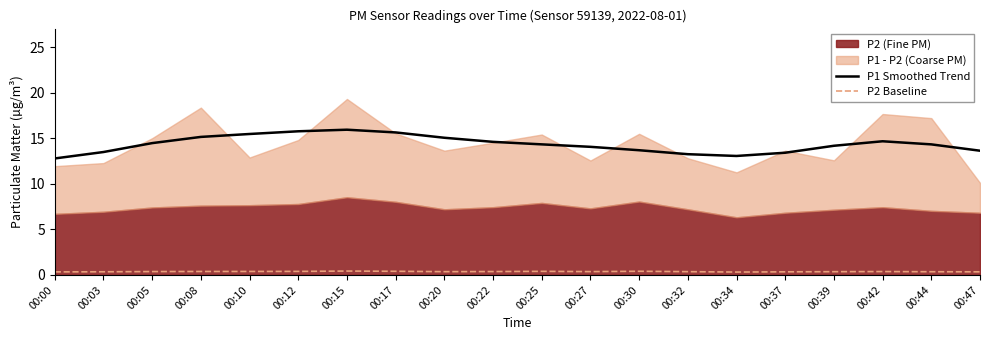

Where is P2 Baseline nearest to the value 0?

00:34